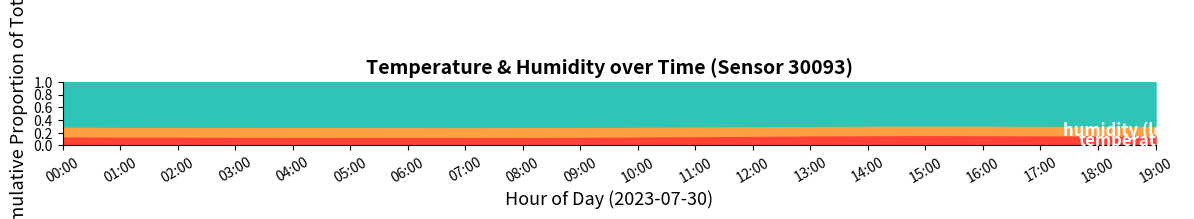

What is the sum of all humidity (high) values?

20.0